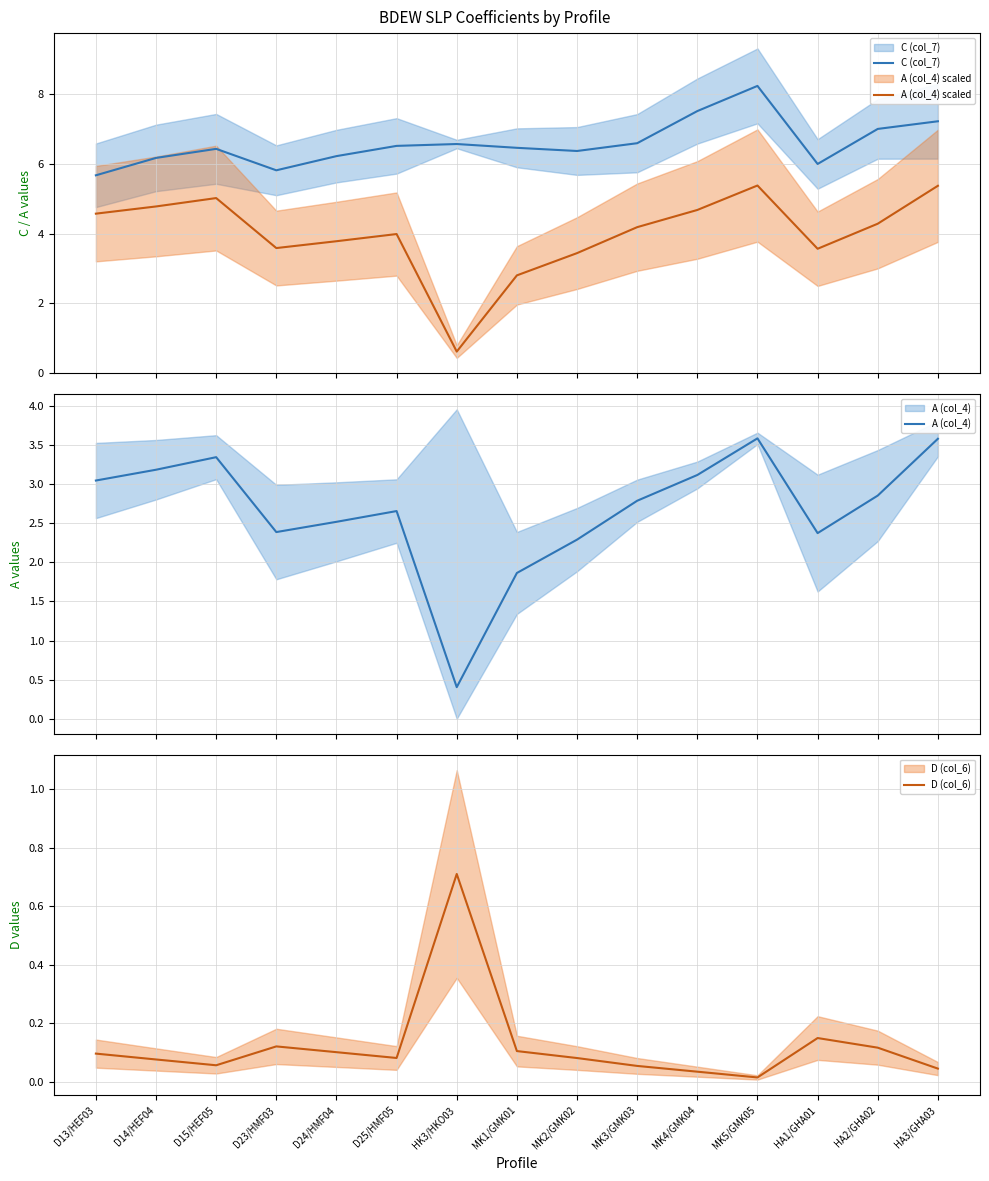

At which label is A (col_4) scaled closest to 2?

MK1/GMK01